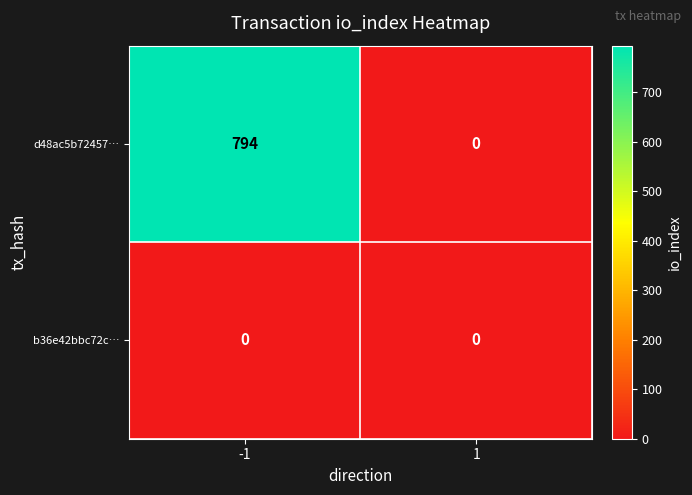

Between -1 and 1, which series saw the biggest shift?

d48ac5b72457…